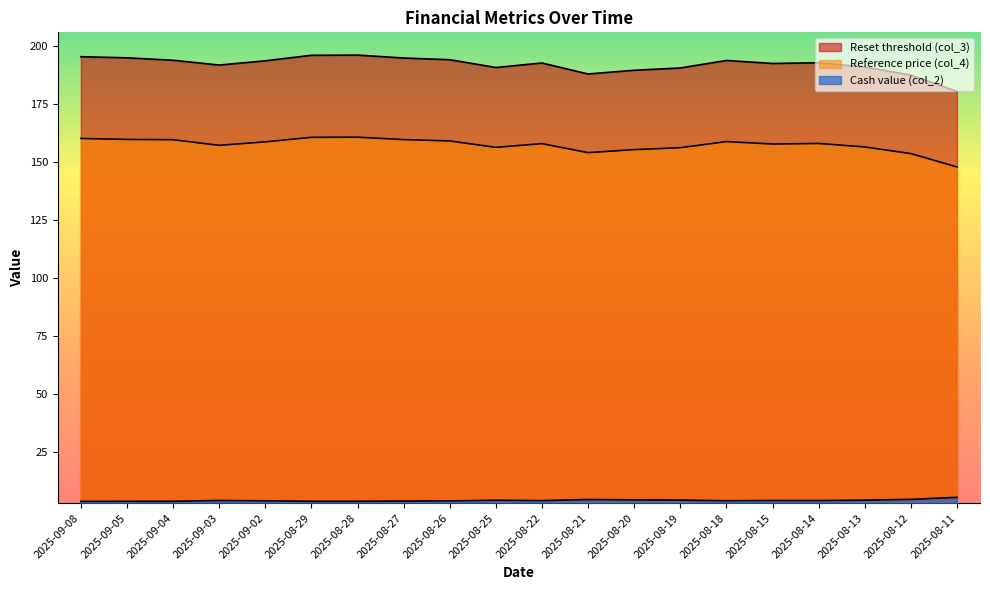

What are all the series names shown in the legend?

Reset threshold (col_3), Reference price (col_4), Cash value (col_2)